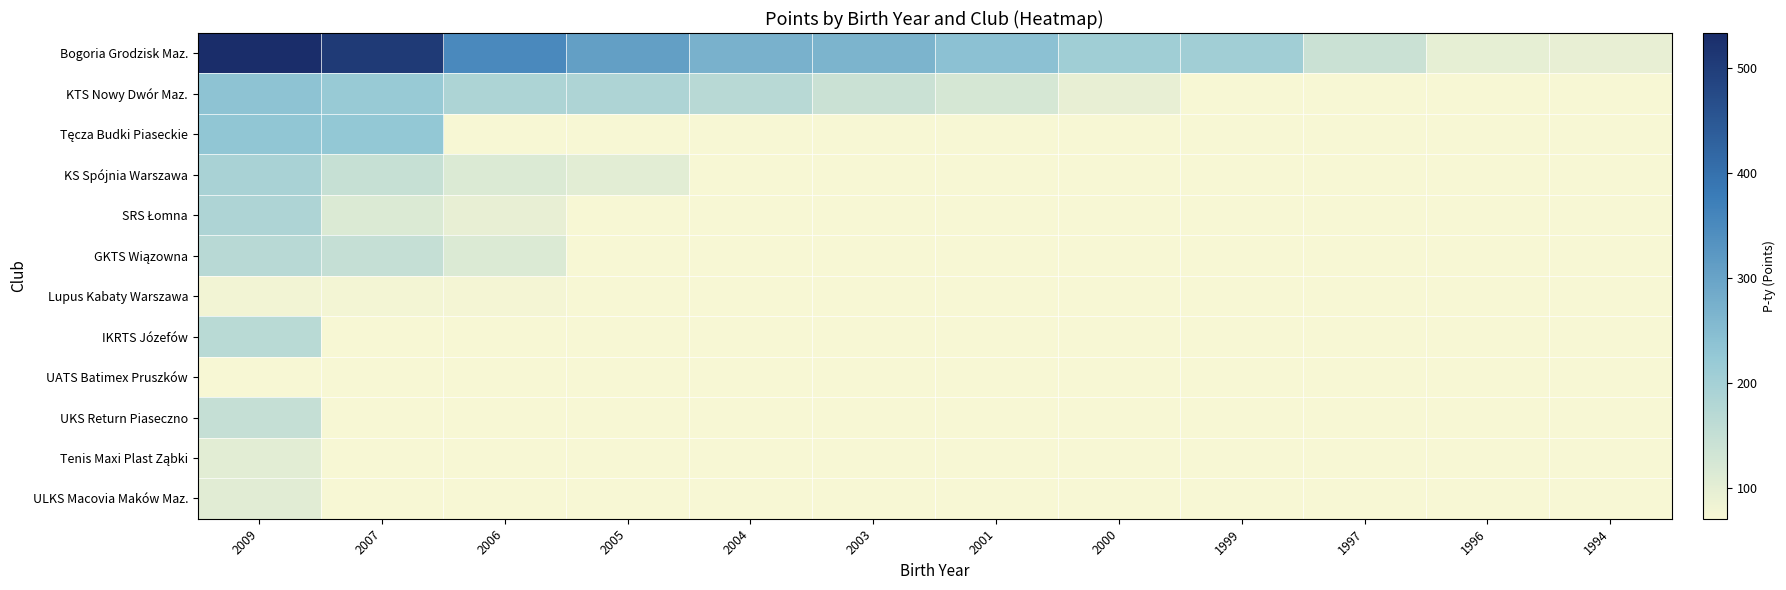

Which series has the widest spread of values?

Bogoria Grodzisk Maz.